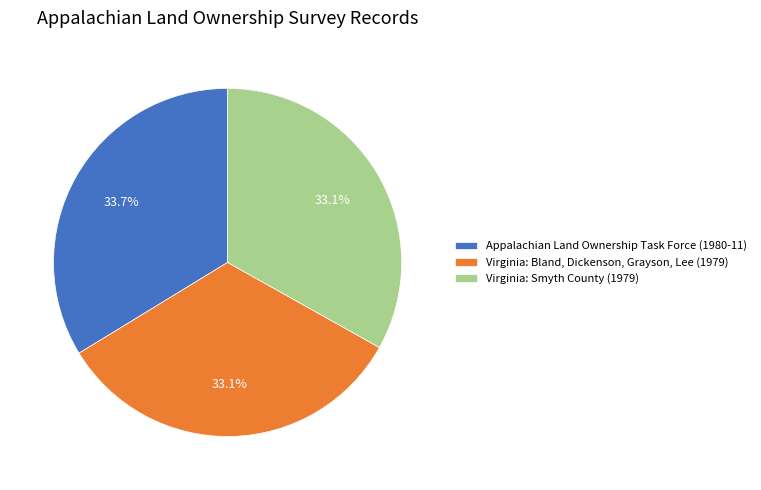

To the nearest percent, what is the difference between the largest and smallest slice percentages?

1%